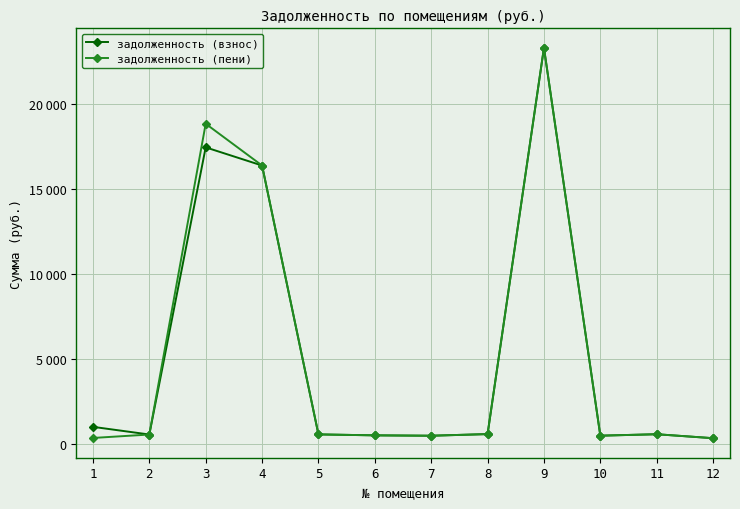

Is this an area chart (filled region under the line)?

No